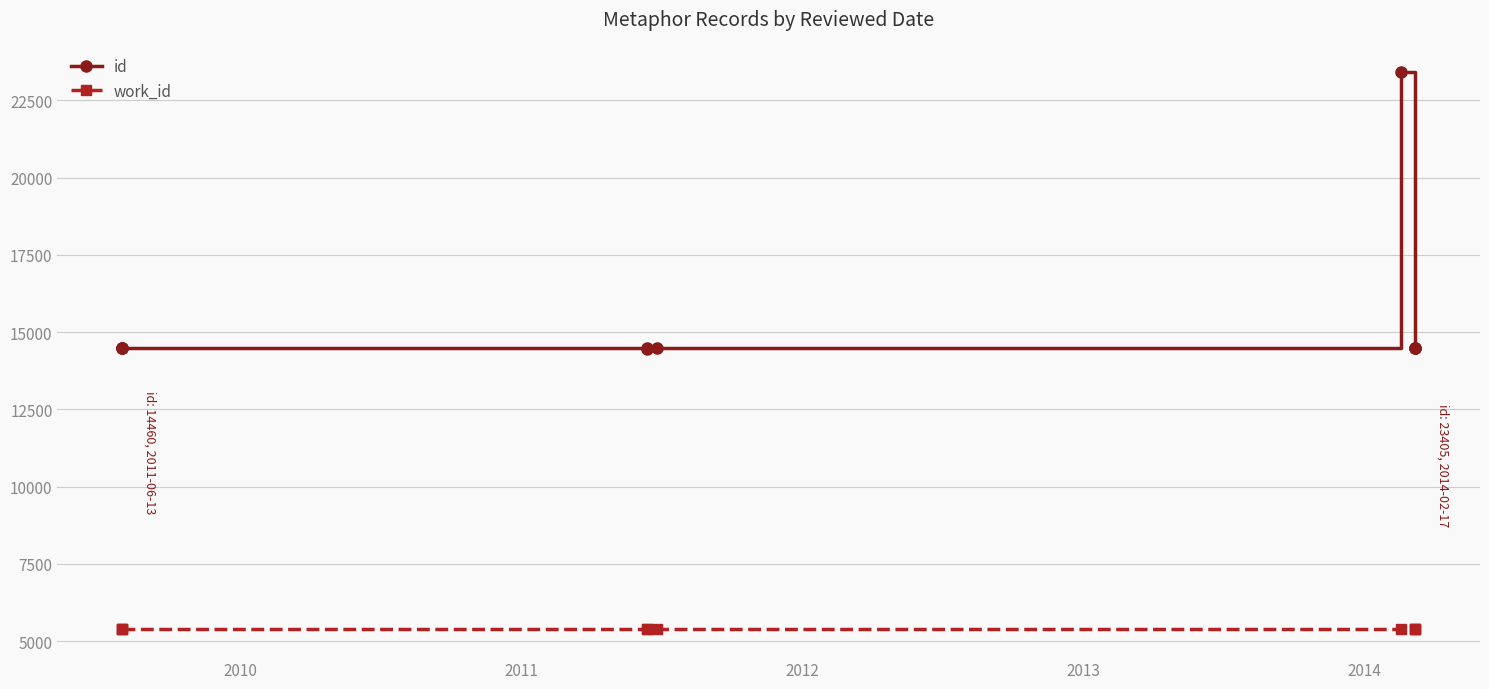

True or false: work_id and id cross at least once.

False